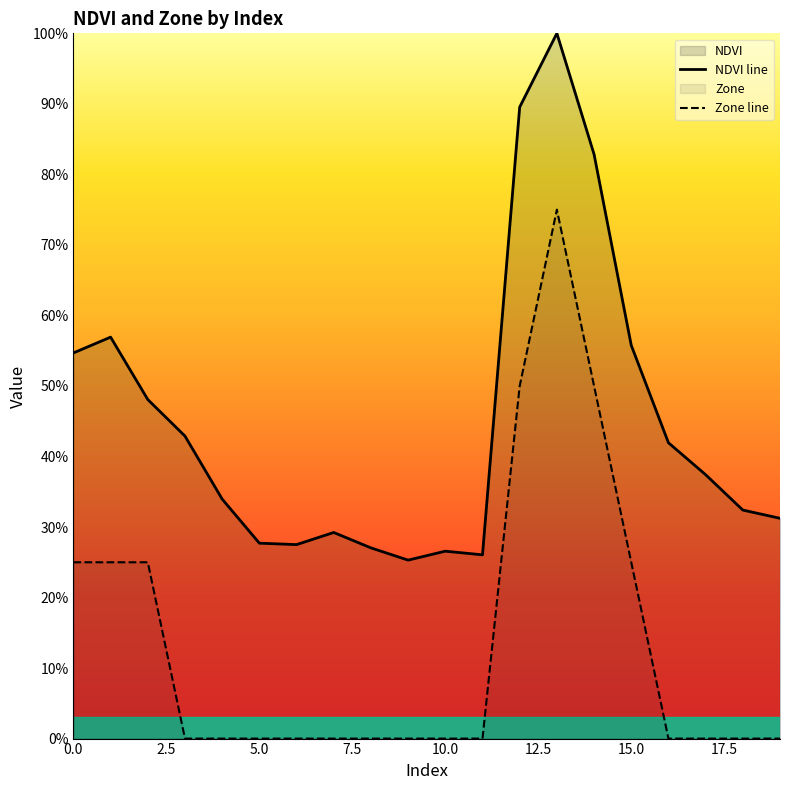

At 13, list the series in order from largest to smallest.

NDVI, Zone